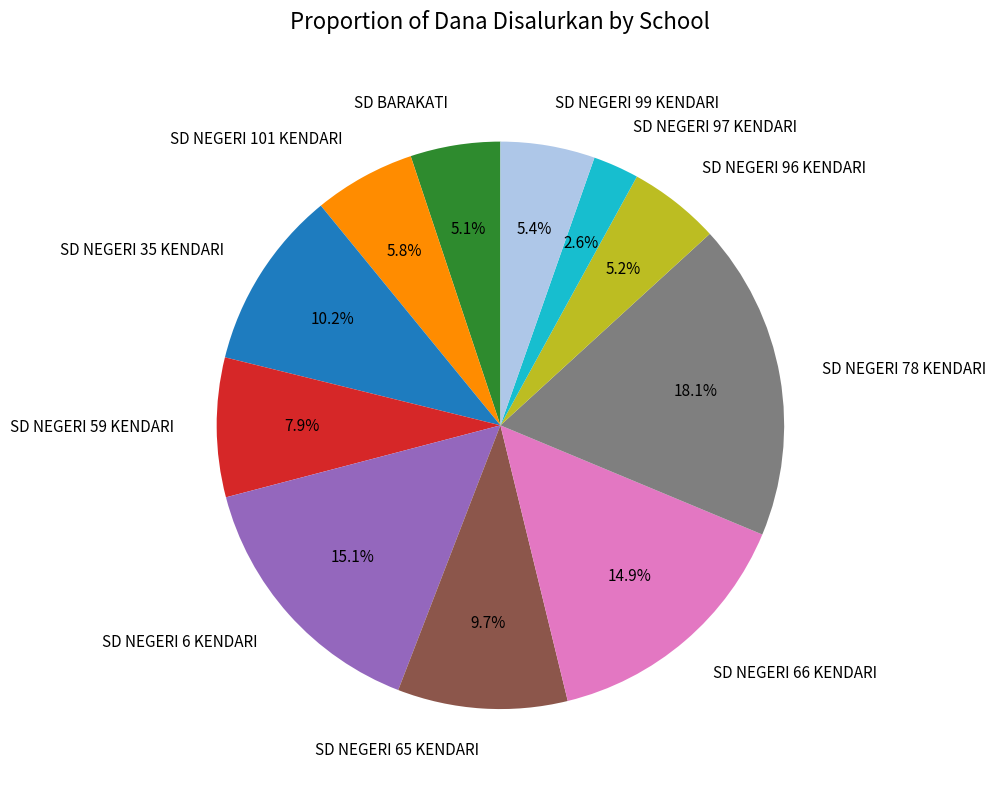

Does SD NEGERI 6 KENDARI represent more than half of the total?

No